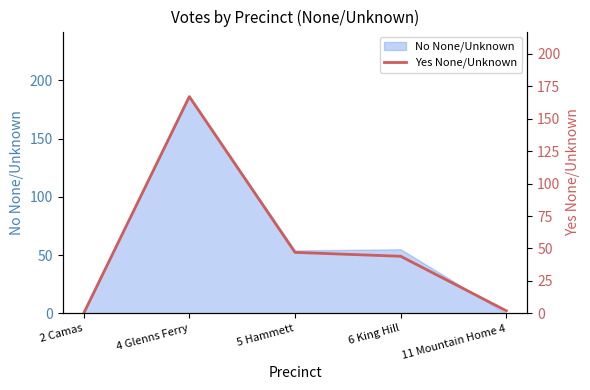

Reading left to right, transcribe all the data shown in this chart.

2 Camas=0	4 Glenns Ferry=167	5 Hammett=47	6 King Hill=44	11 Mountain Home 4=2